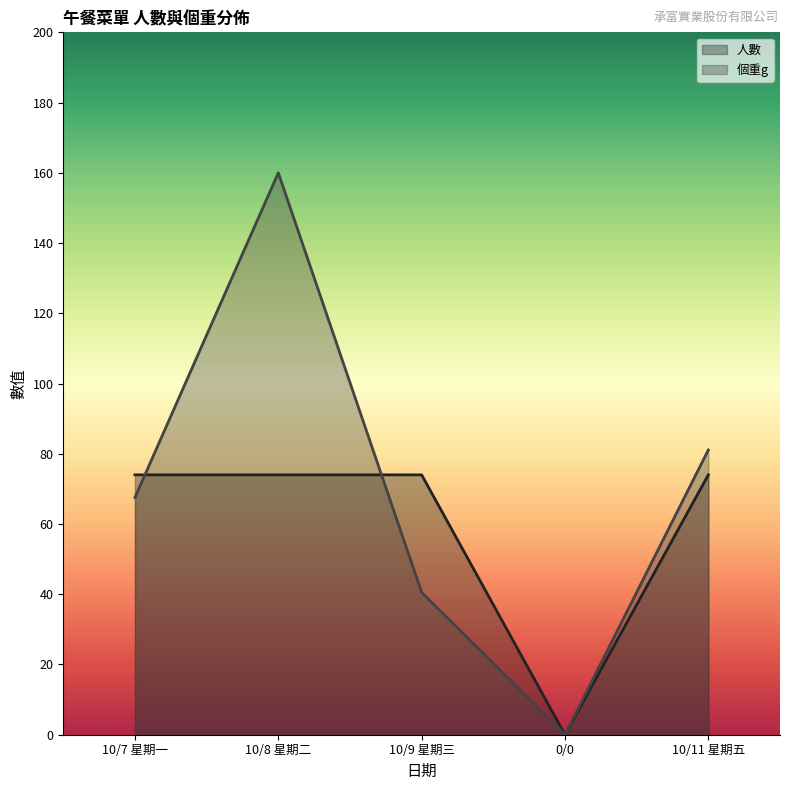

True or false: 人數 has a value of 39.6 at 10/7 星期一.

False